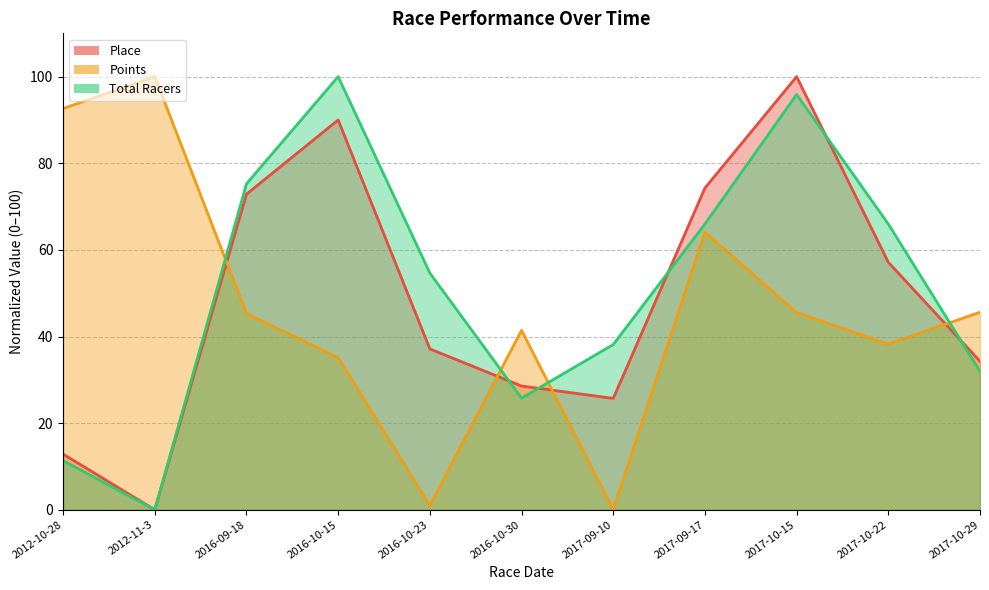

What is the total value across all series at 2016-10-15?

225.1